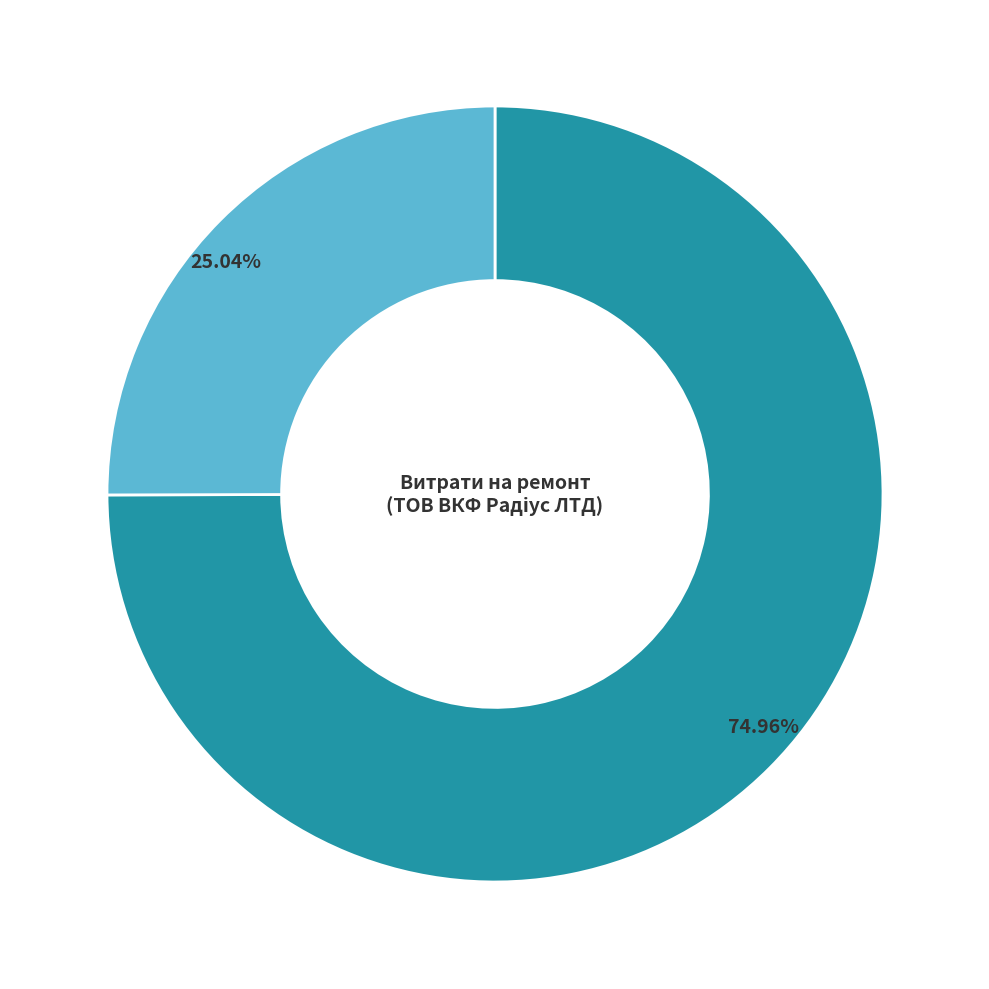

Is there any slice that represents more than half of the pie?

Yes